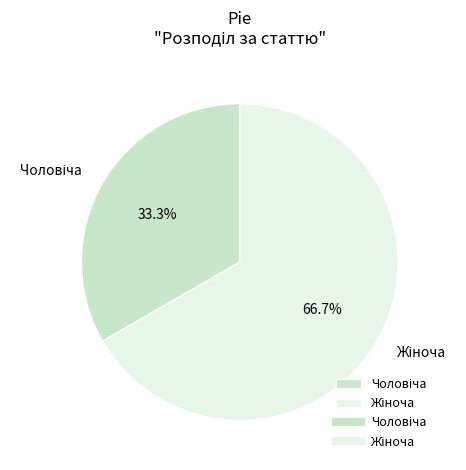

Is there a majority slice in this chart?

Yes